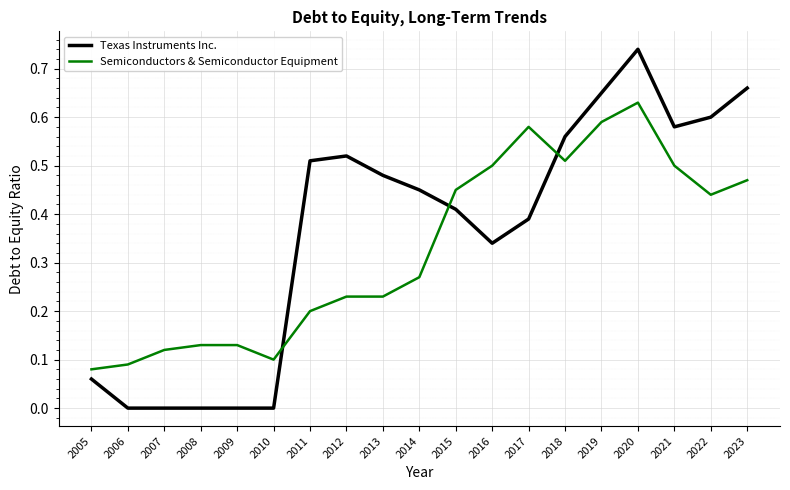

Which category has the highest value in the Semiconductors & Semiconductor Equipment series?

2020